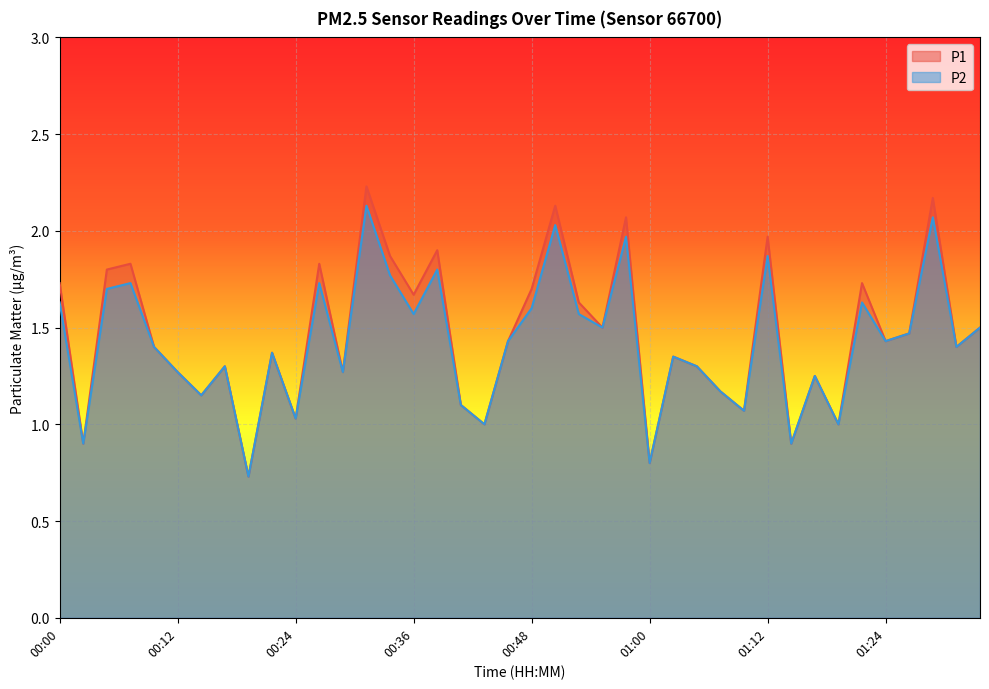

What are all the series names shown in the legend?

P1, P2